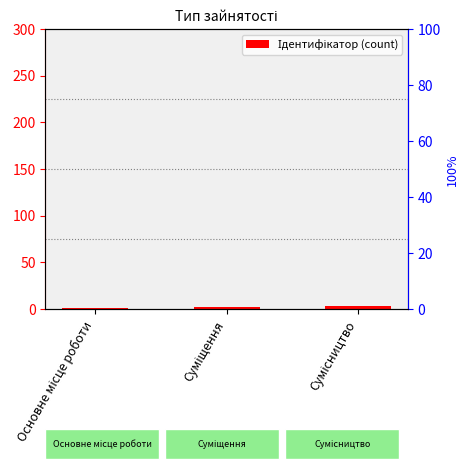

What is the smallest value displayed?

1